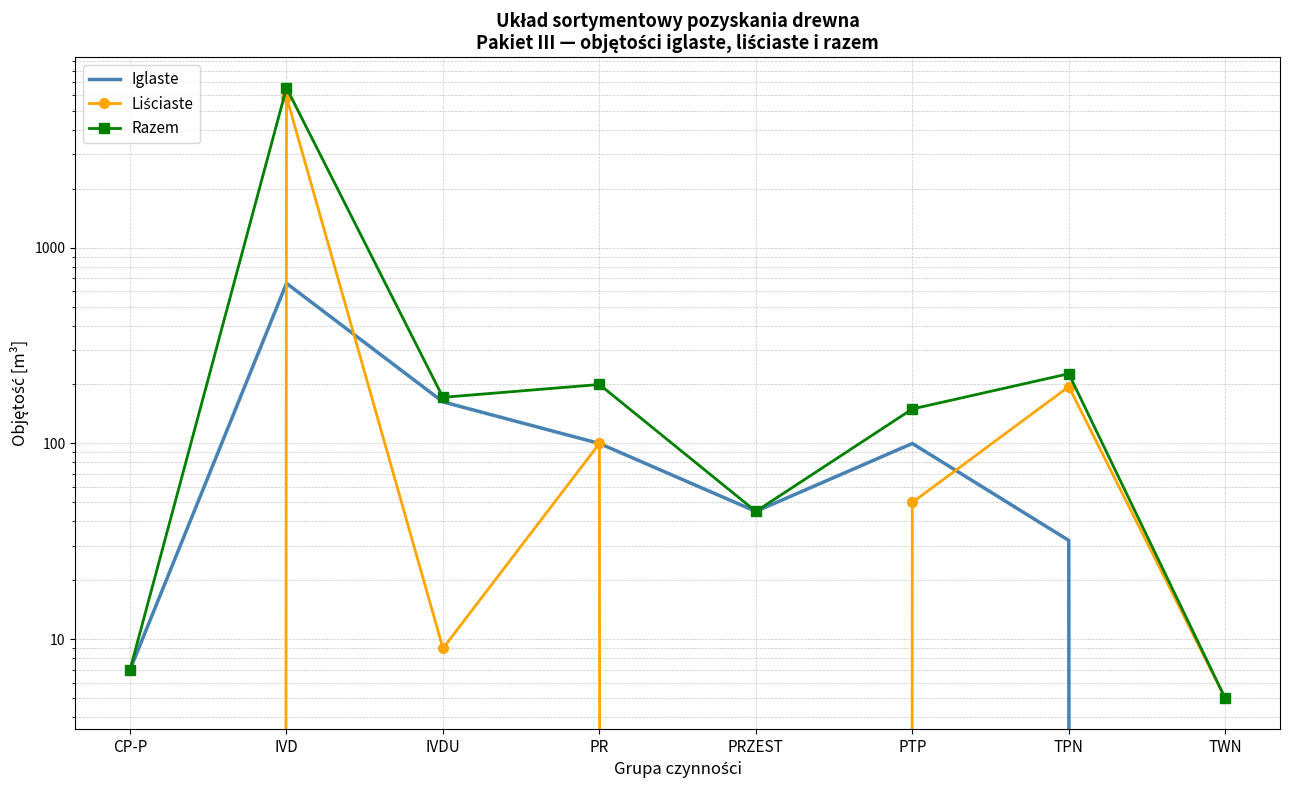

Which series changed the most between CP-P and IVDU?

Razem